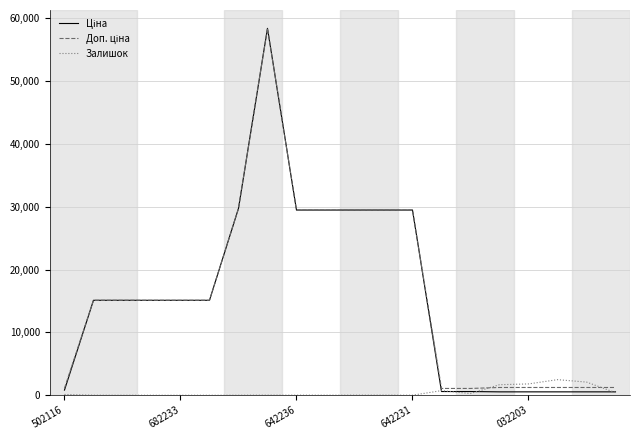

What is the maximum value shown in the chart?

58426.5